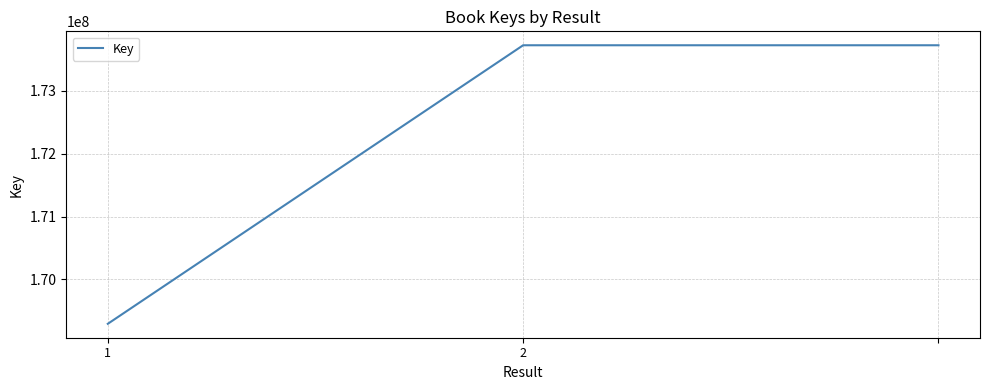

What is the sum of all values?

516743183